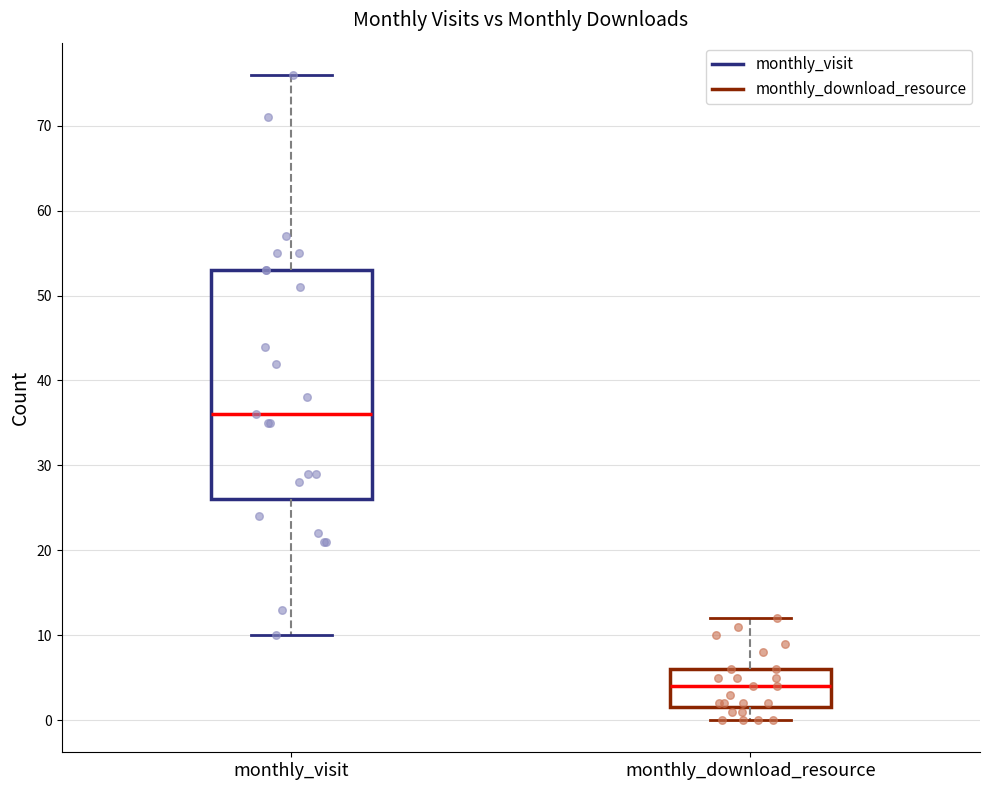

Where is the upper edge of the box for monthly_download_resource on the y-axis? The values are not printed on the chart, so give them approximately, as read against the axis.

6